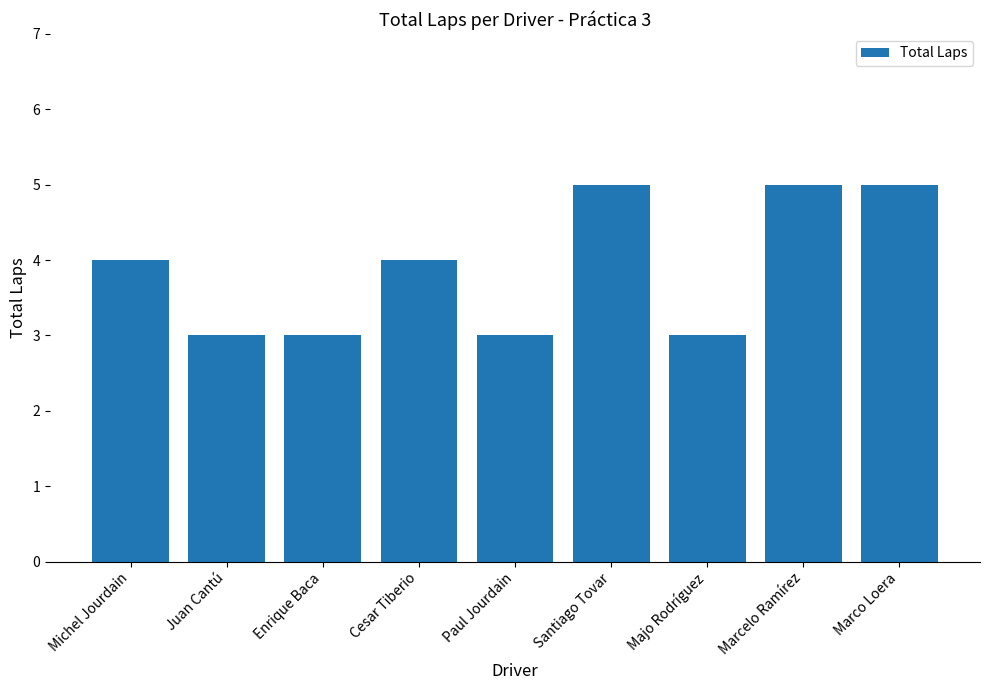

How many values are between 3 and 5?

9